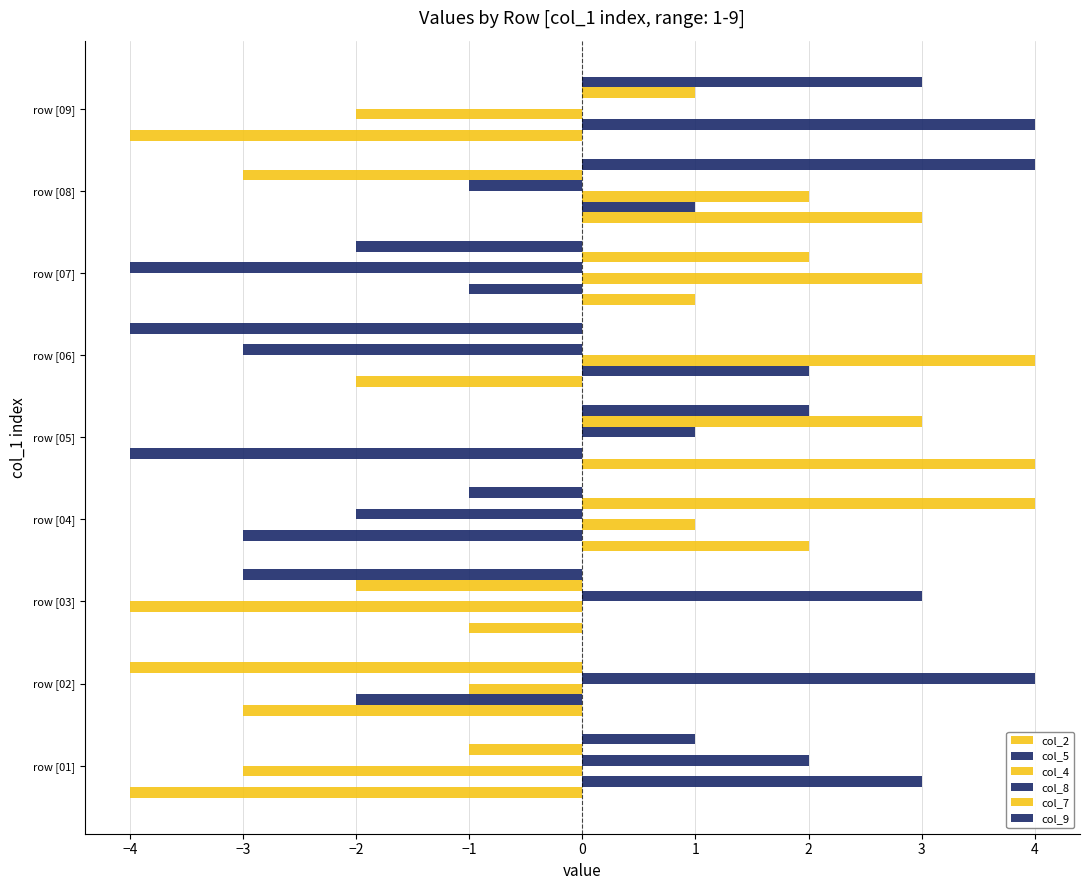

Count the number of categories in the chart.

9